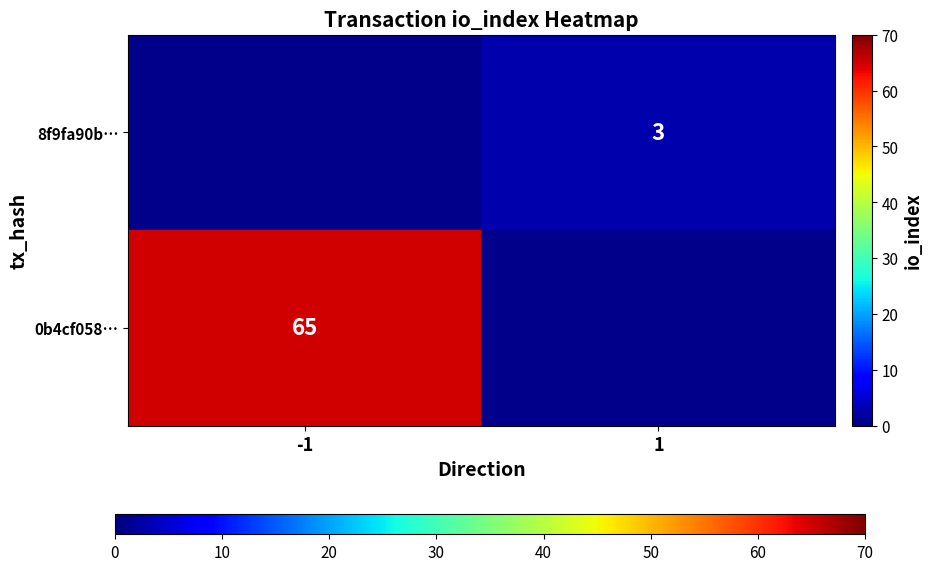

At which category does the chart reach its minimum across all series?

1